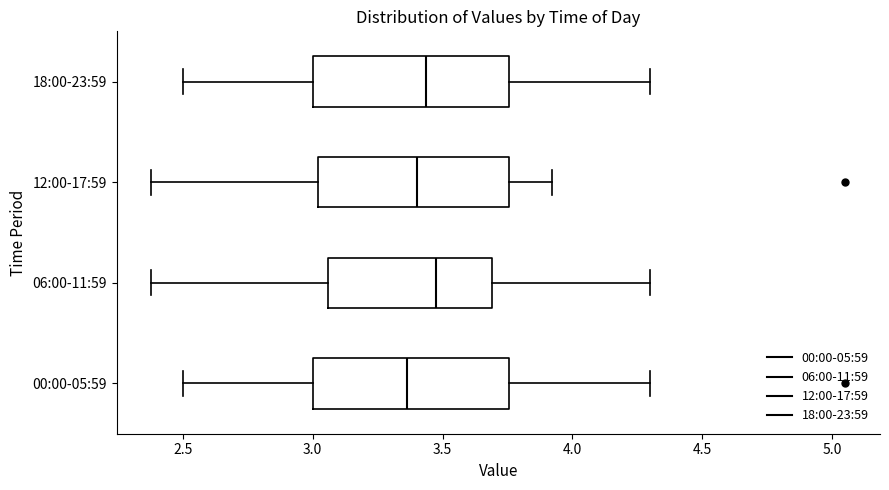

Reading bottom to top, transcribe this box plot: for each box, give where its median line is, the range the box spans, and where its two whiskers end, as read against the x-axis. The values are not printed on the chart, so give them approximately, as read against the axis.

00:00-05:59: median 3.35, box 3.00 to 3.75, whiskers 2.50 to 4.30
06:00-11:59: median 3.50, box 3.05 to 3.70, whiskers 2.40 to 4.30
12:00-17:59: median 3.40, box 3.00 to 3.75, whiskers 2.40 to 3.90
18:00-23:59: median 3.45, box 3.00 to 3.75, whiskers 2.50 to 4.30